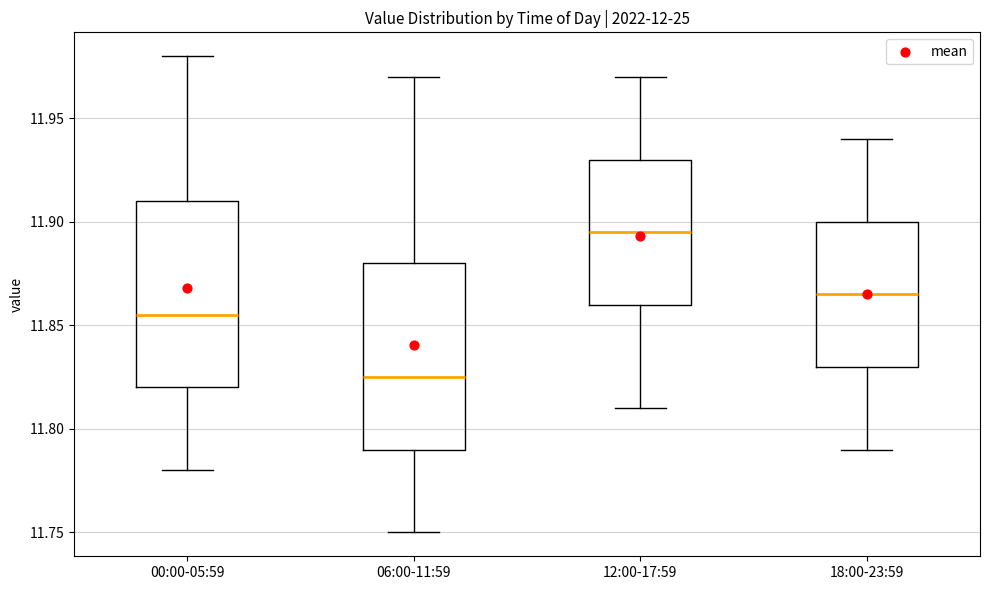

Which box's median line is the lowest?

06:00-11:59